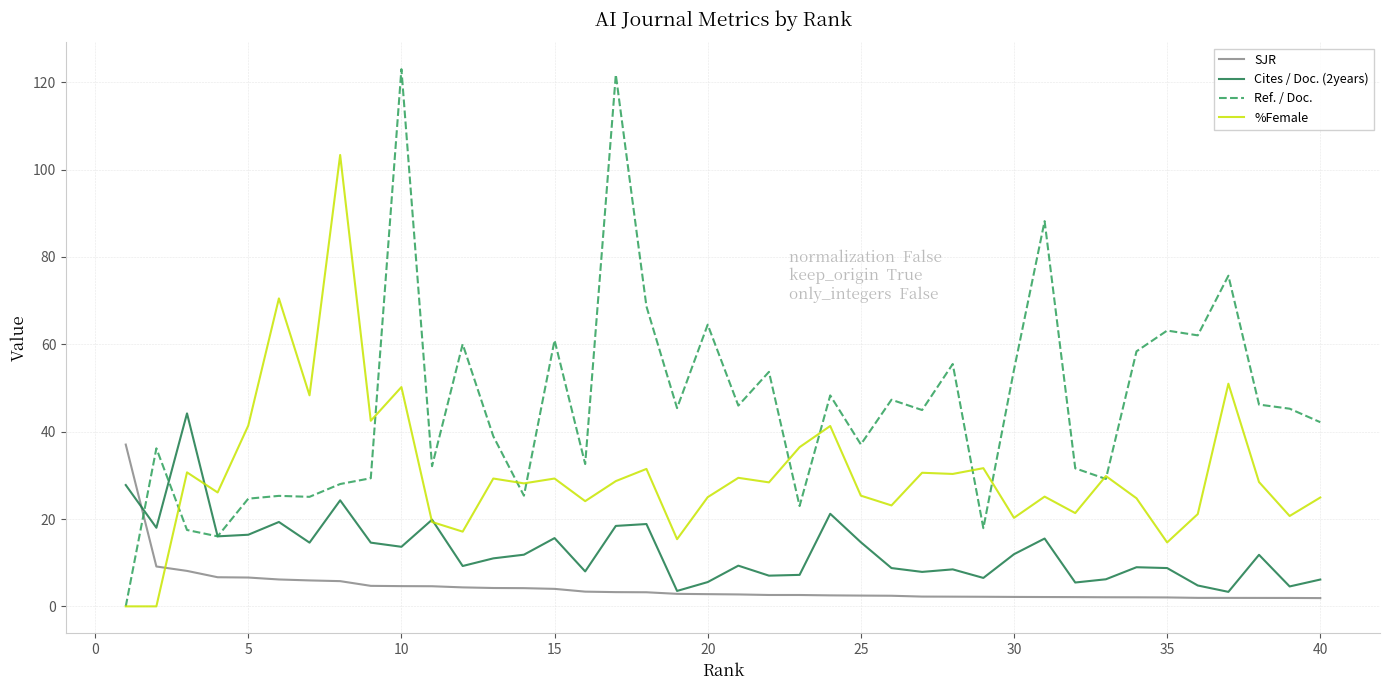

Which series ends up on top after the final intersection of SJR and Ref. / Doc.?

Ref. / Doc.